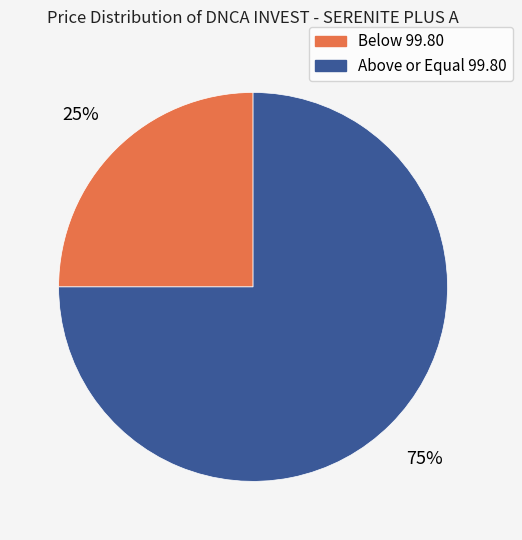

Is there any slice that represents more than half of the pie?

Yes